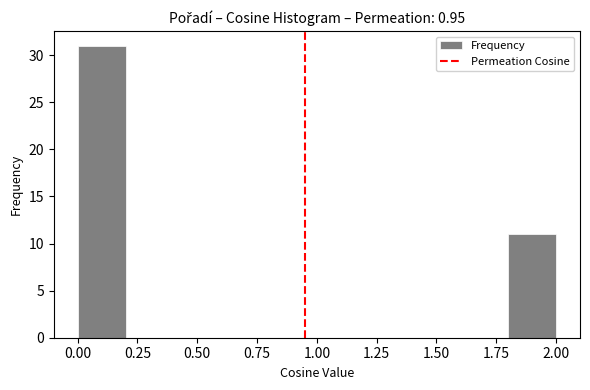

Reading left to right, transcribe this chart: for each bar, give the range it covers on the x-axis and its height. The values are not printed on the chart, so give them approximately, as read against the axis.

0.0 to 0.2: 31
0.2 to 0.4: 0
0.4 to 0.6: 0
0.6 to 0.8: 0
0.8 to 1.0: 0
1.0 to 1.2: 0
1.2 to 1.4: 0
1.4 to 1.6: 0
1.6 to 1.8: 0
1.8 to 2.0: 11